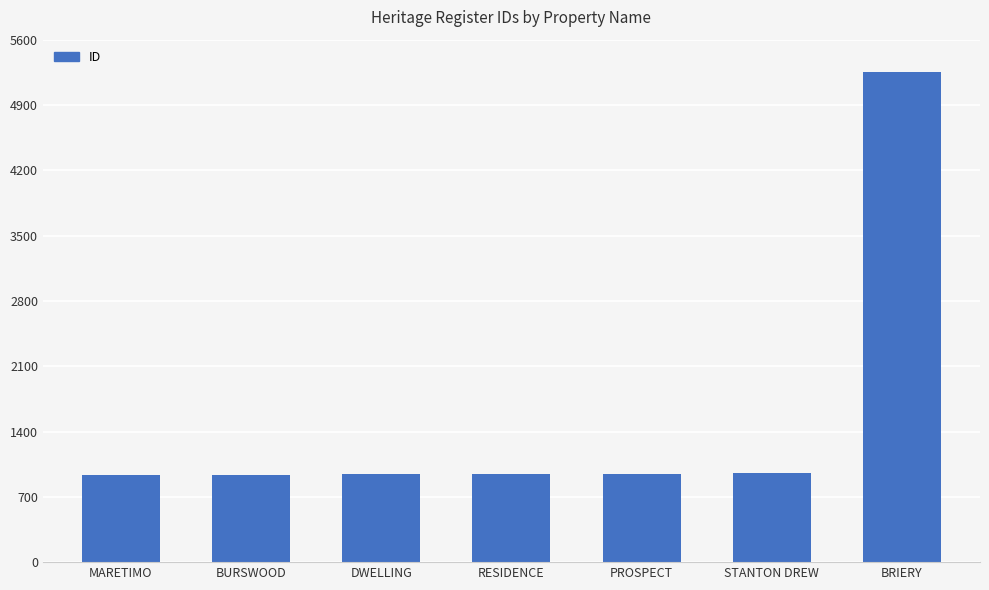

Between RESIDENCE and BRIERY, which is larger?

BRIERY